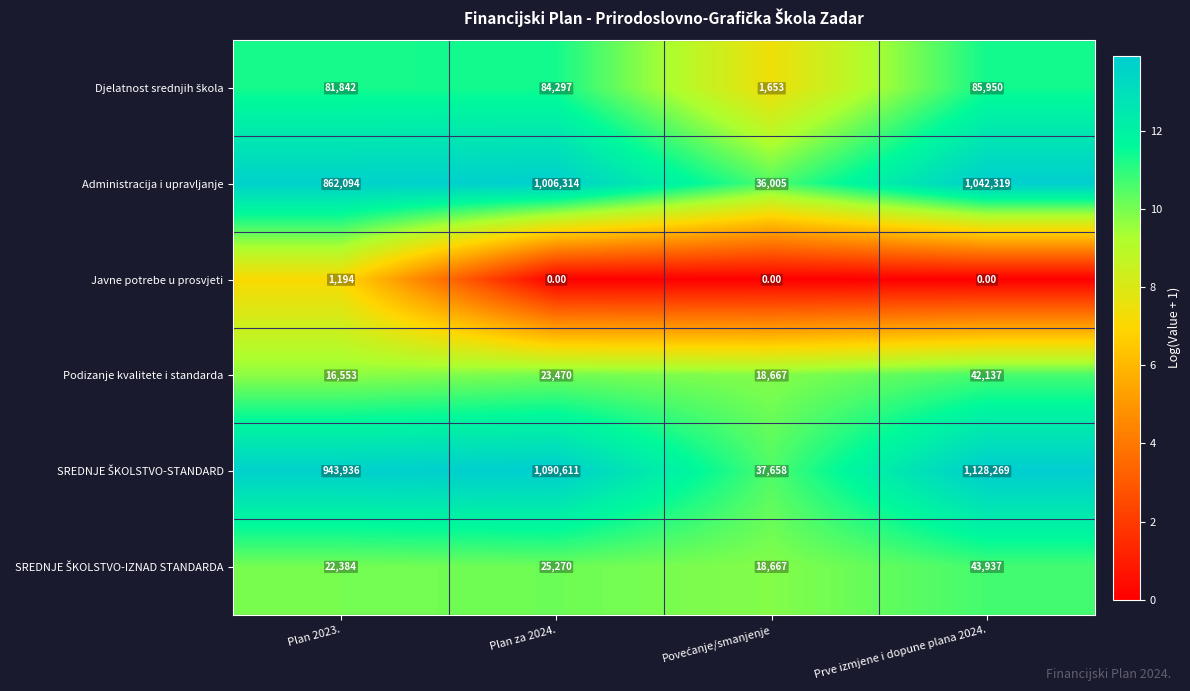

What is the difference between the highest and lowest values at Plan za 2024.?

1090611